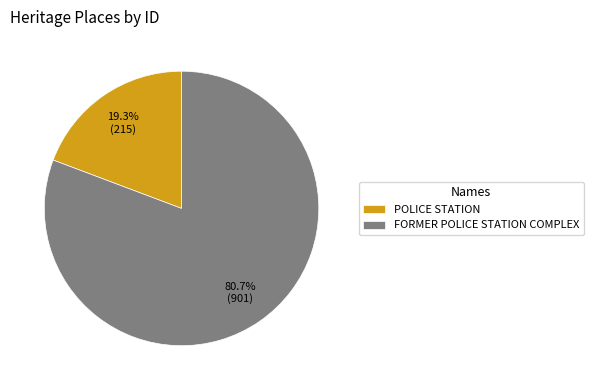

Which category has the smallest portion of the pie?

POLICE STATION